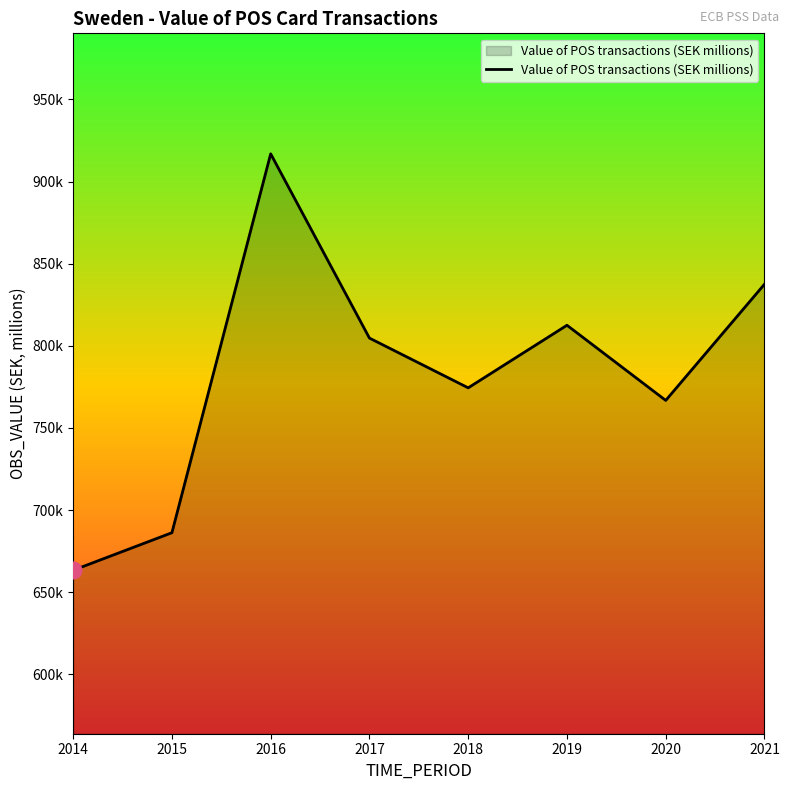

Where is the first local minimum?

2018